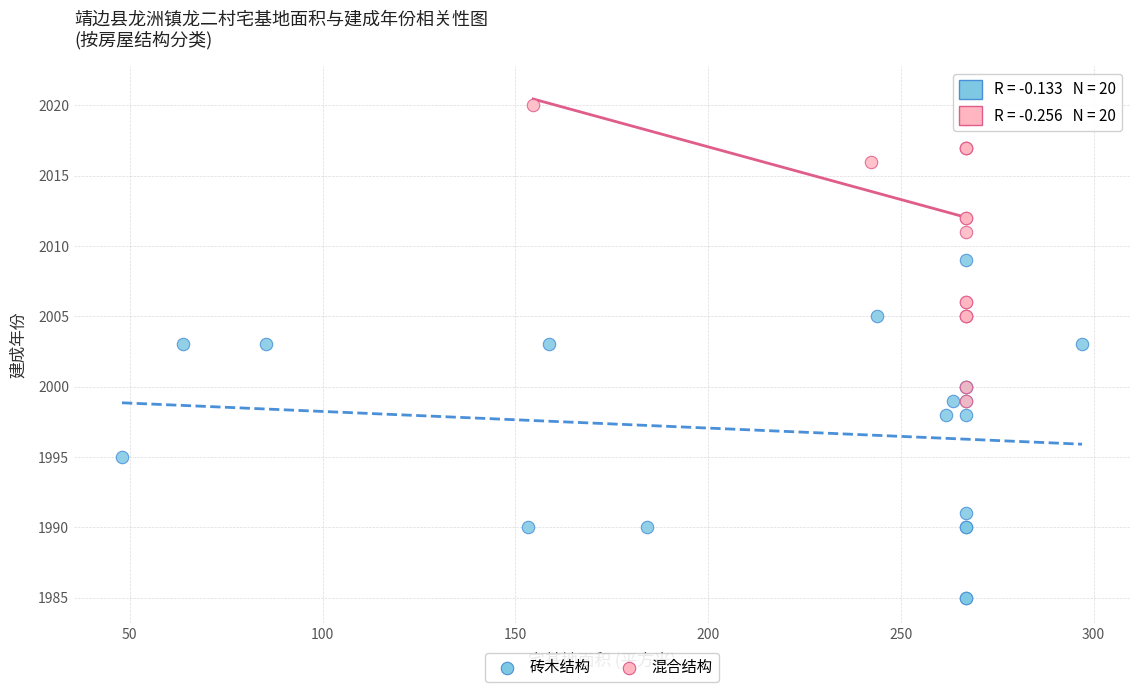

Which series has the widest spread of Y values?

砖木结构